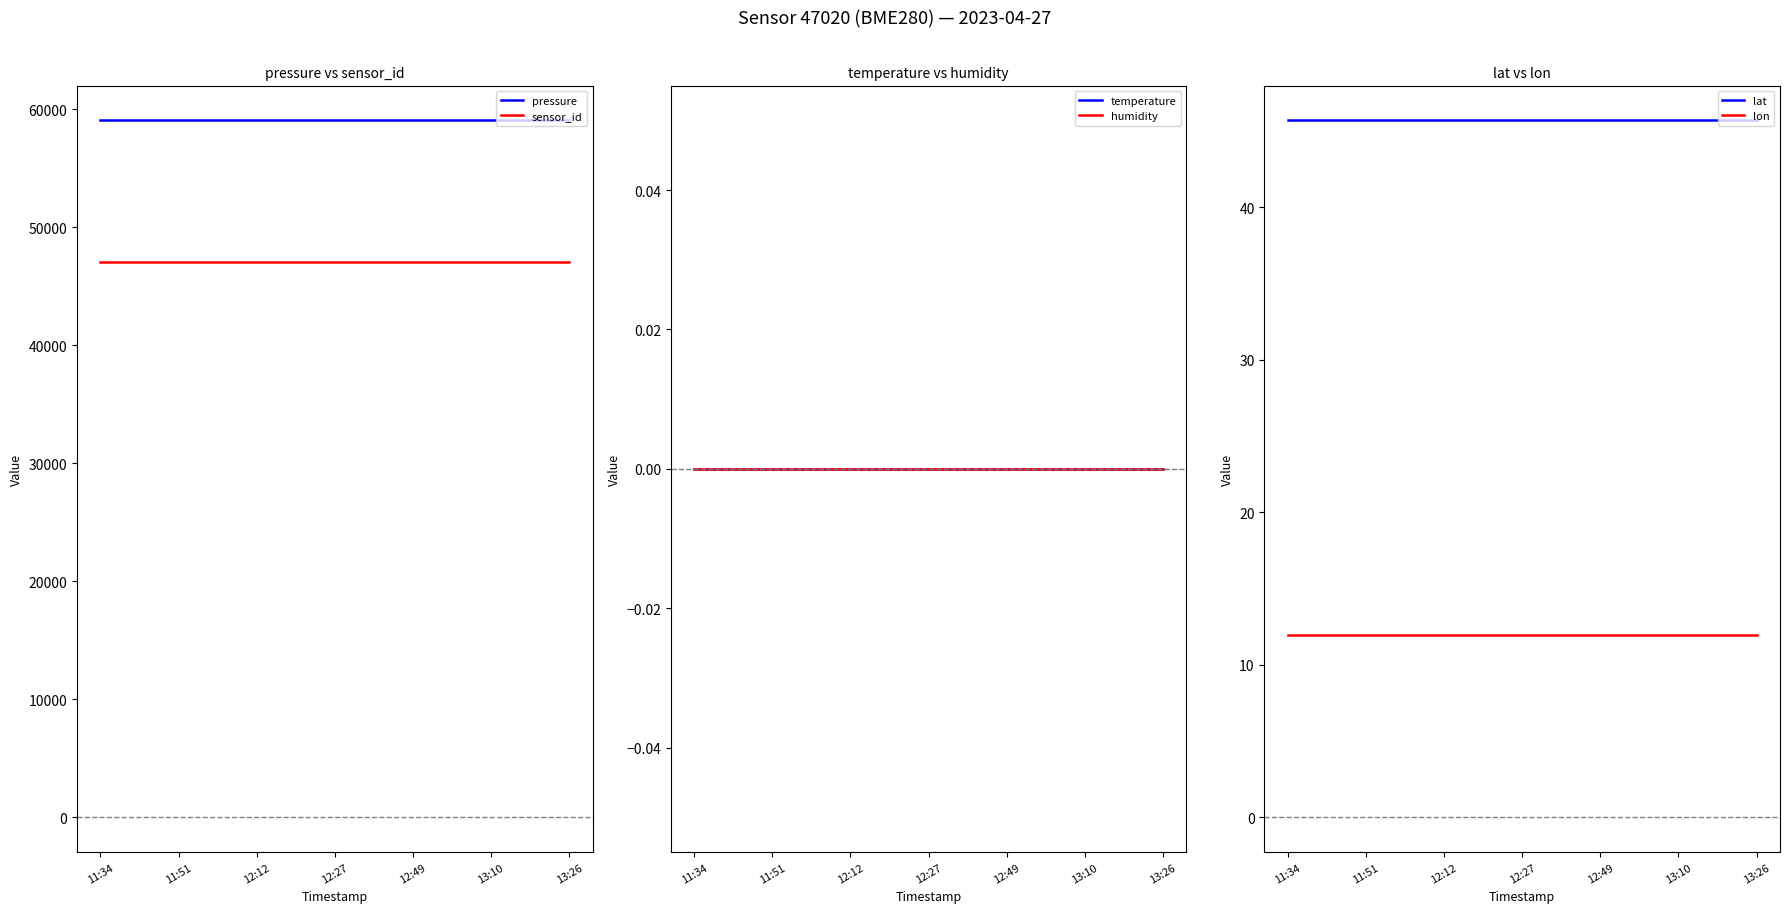

What is the value of the sensor_id point at the 1st from the left?

47020.0